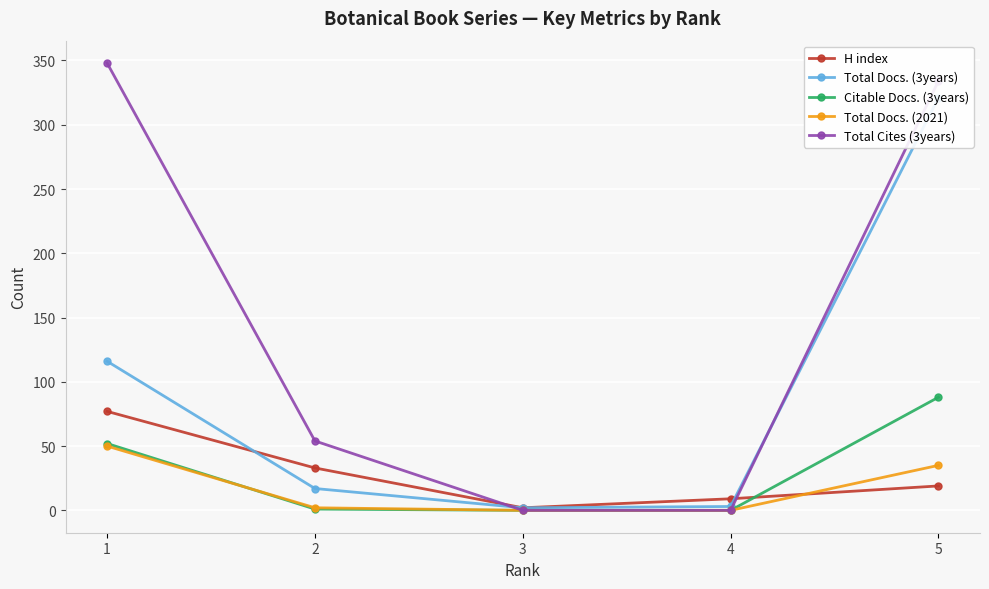

What is the difference between the maximum and minimum values in the Total Docs. (2021) series?

50